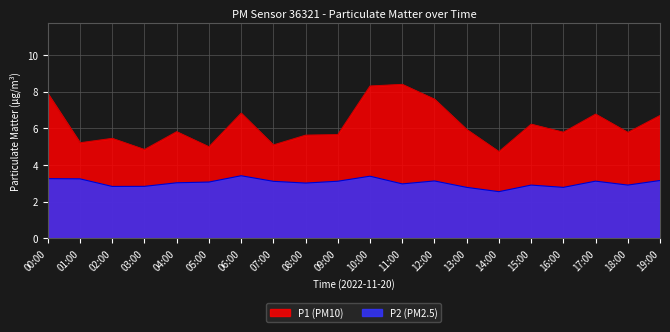

Which series has the largest total across all categories?

P1 (PM10)